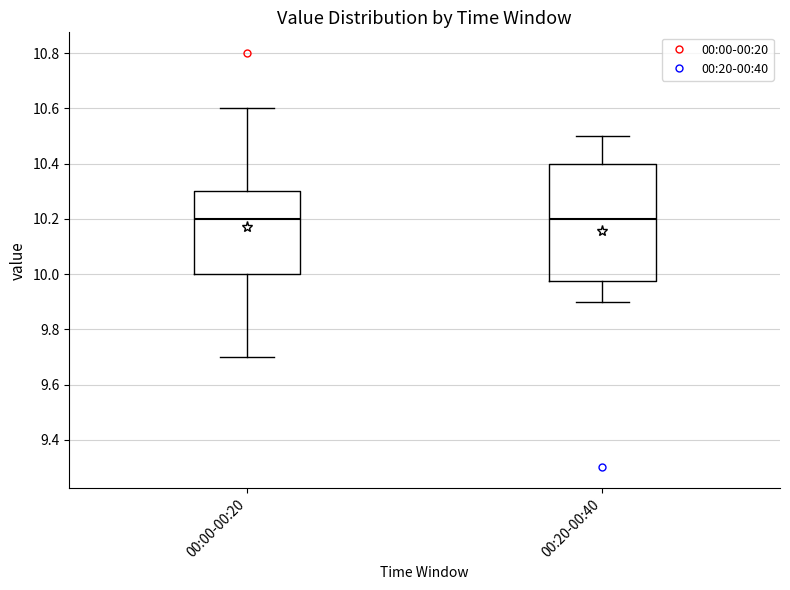

Reading left to right, read every box against the y-axis: the position of its median line, the range the box covers, and the ends of its whiskers. The values are not printed on the chart, so give them approximately, as read against the axis.

00:00-00:20: median 10.20, box 10.00 to 10.30, whiskers 9.70 to 10.60
00:20-00:40: median 10.20, box 9.98 to 10.40, whiskers 9.90 to 10.50